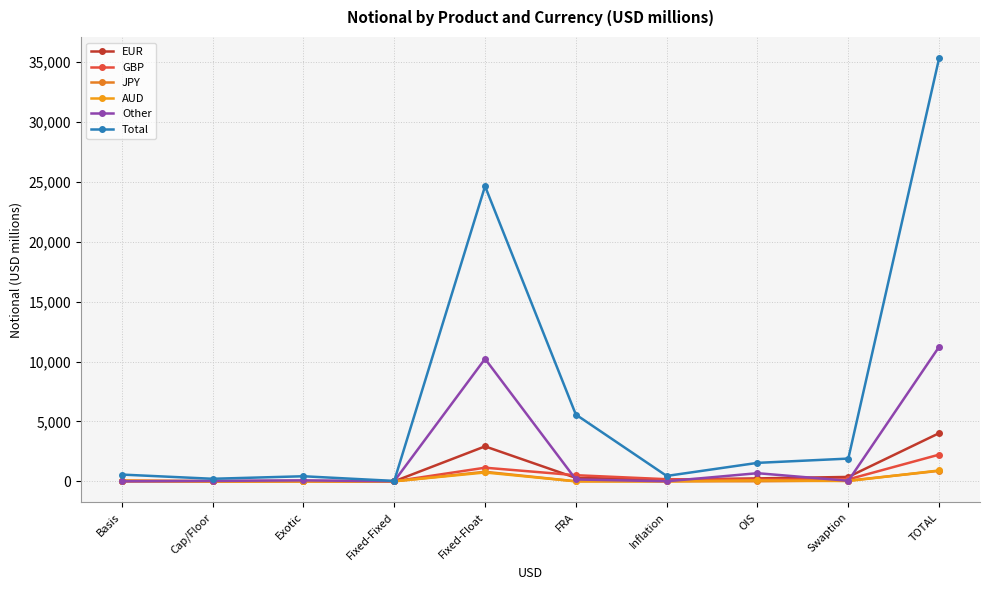

Which category has the highest value across all series?

TOTAL